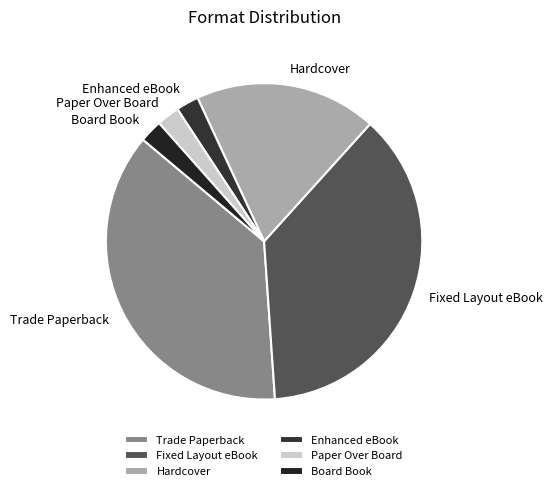

True or false: Hardcover accounts for 19% of the total.

True